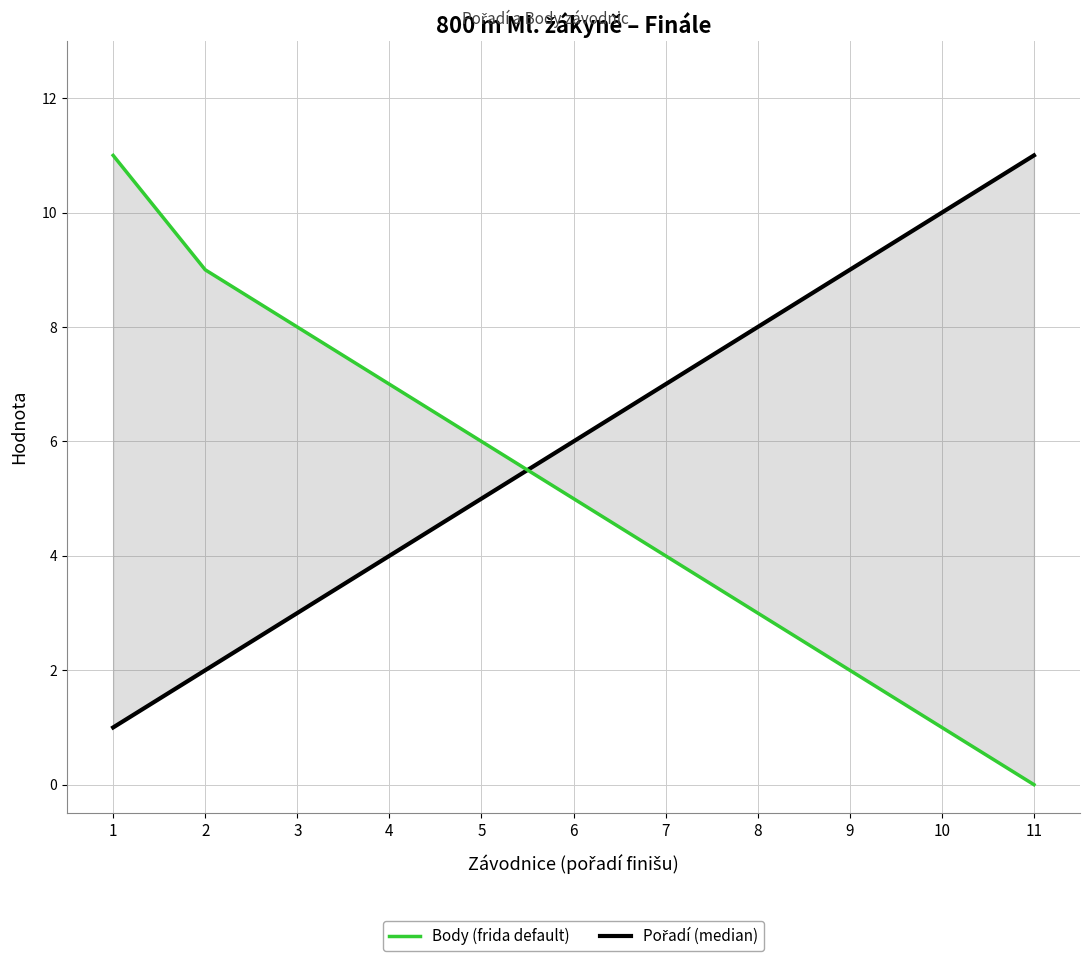

Reading left to right, transcribe all the data shown in this chart.

Pořadí: 1	2	3	4	5	6	7	8	9	10	11
Body: 11	9	8	7	6	5	4	3	2	1	0